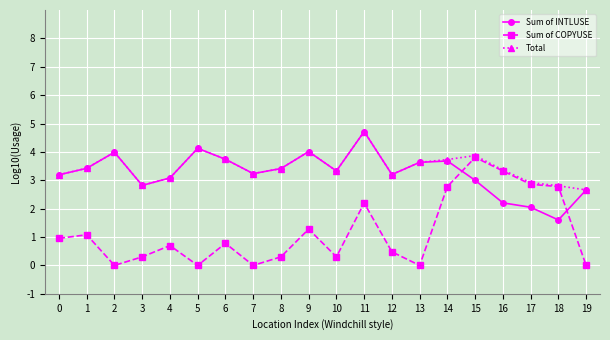

True or false: Sum of INTLUSE has a value of 3.7 at 6.

True